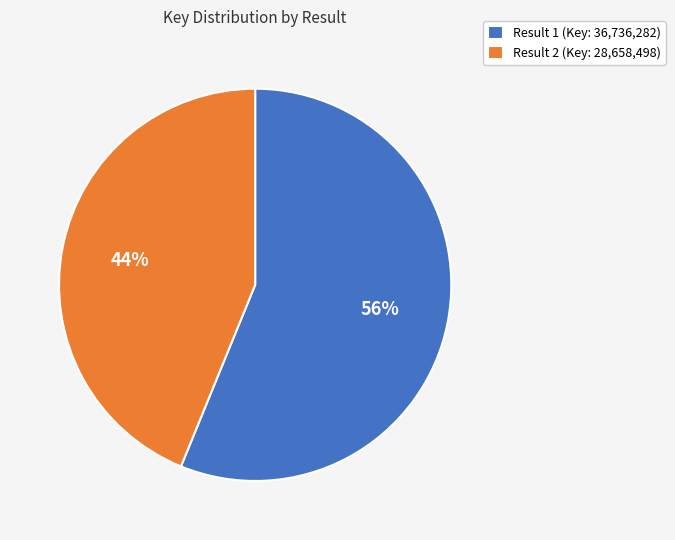

True or false: Result 1 (Key: 36,736,282) accounts for 56% of the total.

True